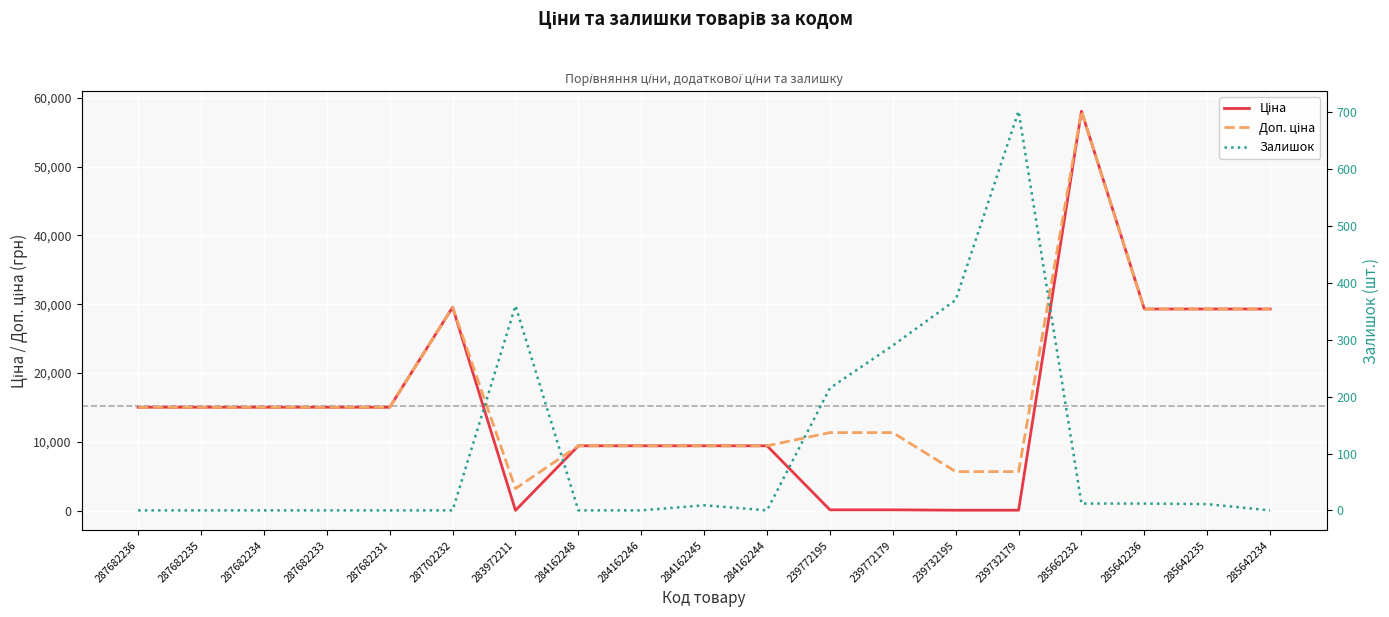

Reading left to right, what are all the values shown in this chart?

Ціна: 15019.2	15019.2	15019.2	15019.2	15019.2	29548.9	32.0	9416.9	9416.9	9416.9	9416.9	113.3	113.3	56.7	56.7	58037.0	29294.9	29294.9	29294.9
Доп. ціна: 15019.2	15019.2	15019.2	15019.2	15019.2	29548.9	3205.0	9416.9	9416.9	9416.9	9416.9	11334.0	11334.0	5667.0	5667.0	58037.0	29294.9	29294.9	29294.9
Залишок: 0.0	0.0	0.0	0.0	0.0	0.0	360.0	0.0	0.0	9.0	0.0	215.0	290.0	370.0	702.0	12.0	12.0	11.0	0.0